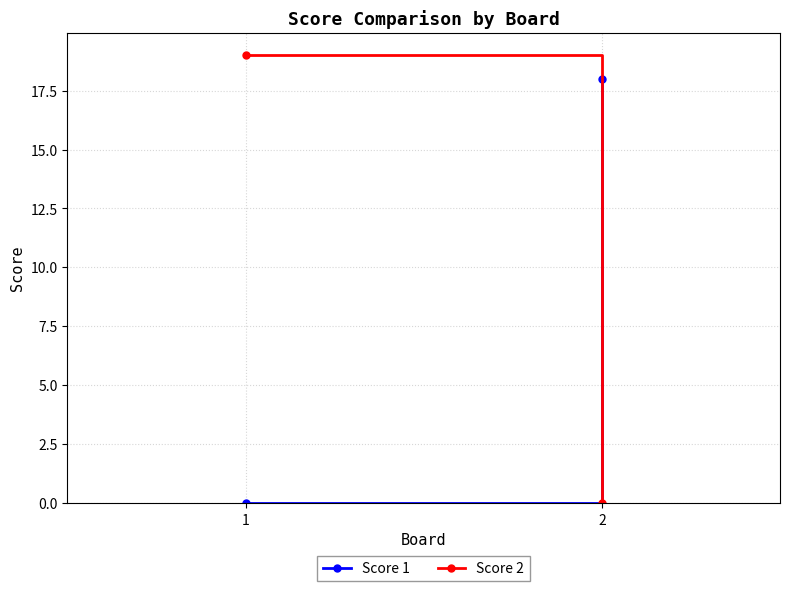

The value of Score 2 at 2 is 0. True or false?

True